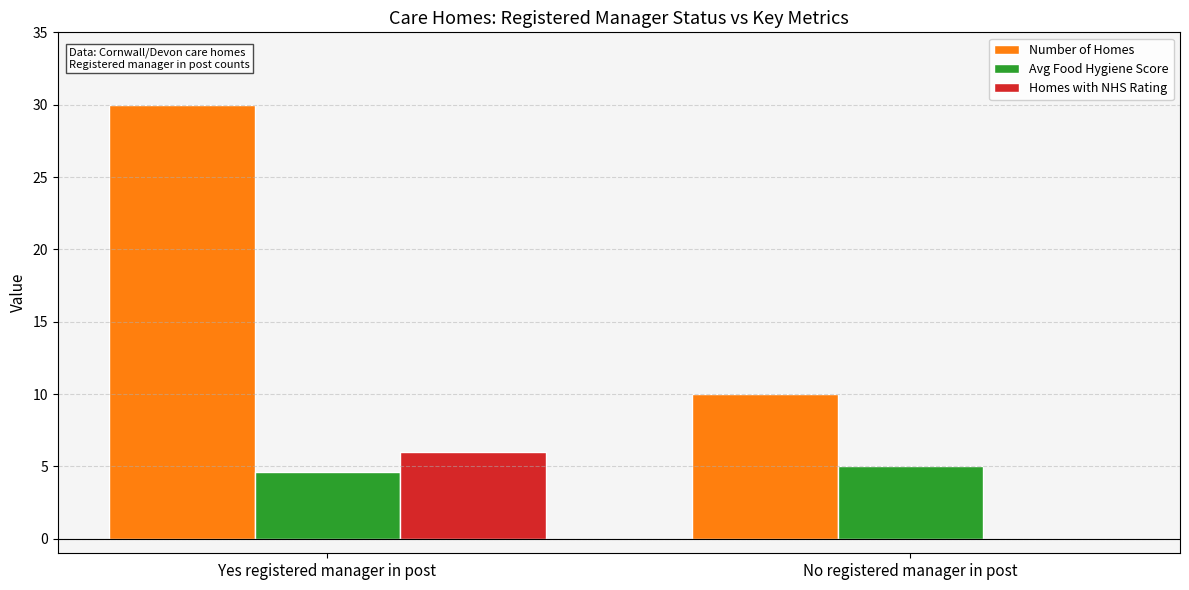

Which series has the largest total across all categories?

Number of Homes